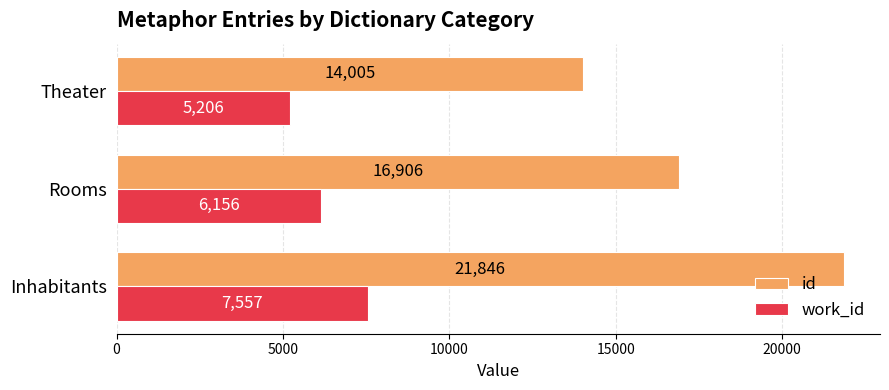

Which series has the widest spread of values?

id